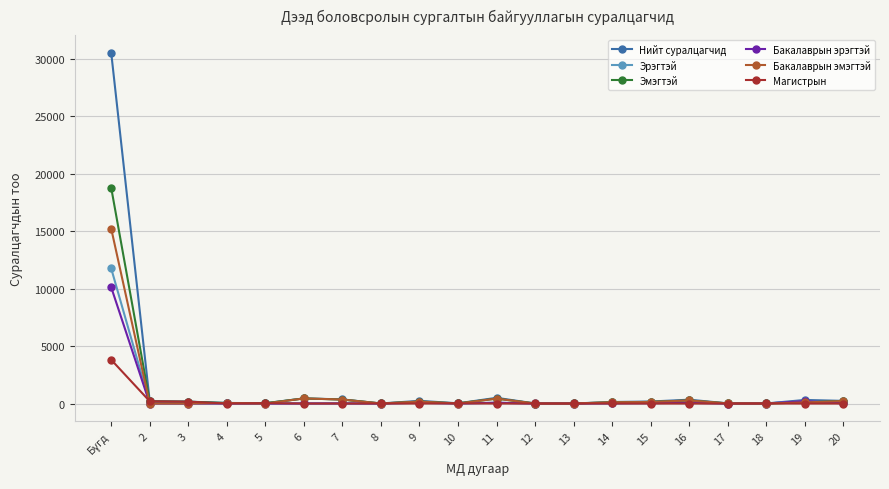

What is the difference between the maximum and minimum values in the Эмэгтэй series?

18782